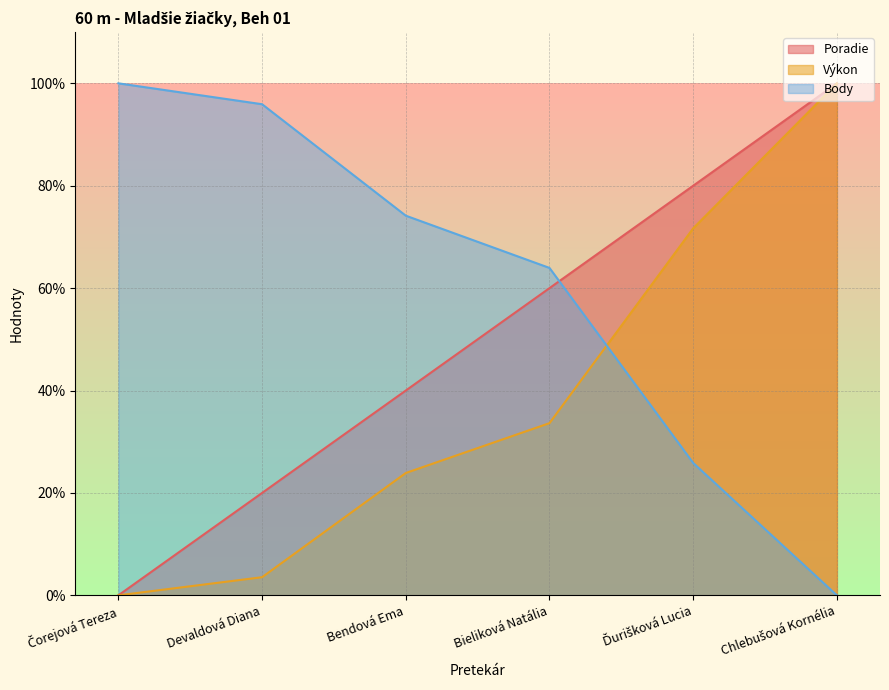

Reading left to right, list all the values displayed in this chart.

Poradie: Čorejová Tereza=0.0	Devaldová Diana=20.0	Bendová Ema=40.0	Bieliková Natália=60.0	Ďurišková Lucia=80.0	Chlebušová Kornélia=100.0
Výkon: Čorejová Tereza=0.0	Devaldová Diana=3.5	Bendová Ema=23.9	Bieliková Natália=33.6	Ďurišková Lucia=71.7	Chlebušová Kornélia=100.0
Body: Čorejová Tereza=100.0	Devaldová Diana=95.9	Bendová Ema=74.1	Bieliková Natália=63.9	Ďurišková Lucia=25.9	Chlebušová Kornélia=0.0